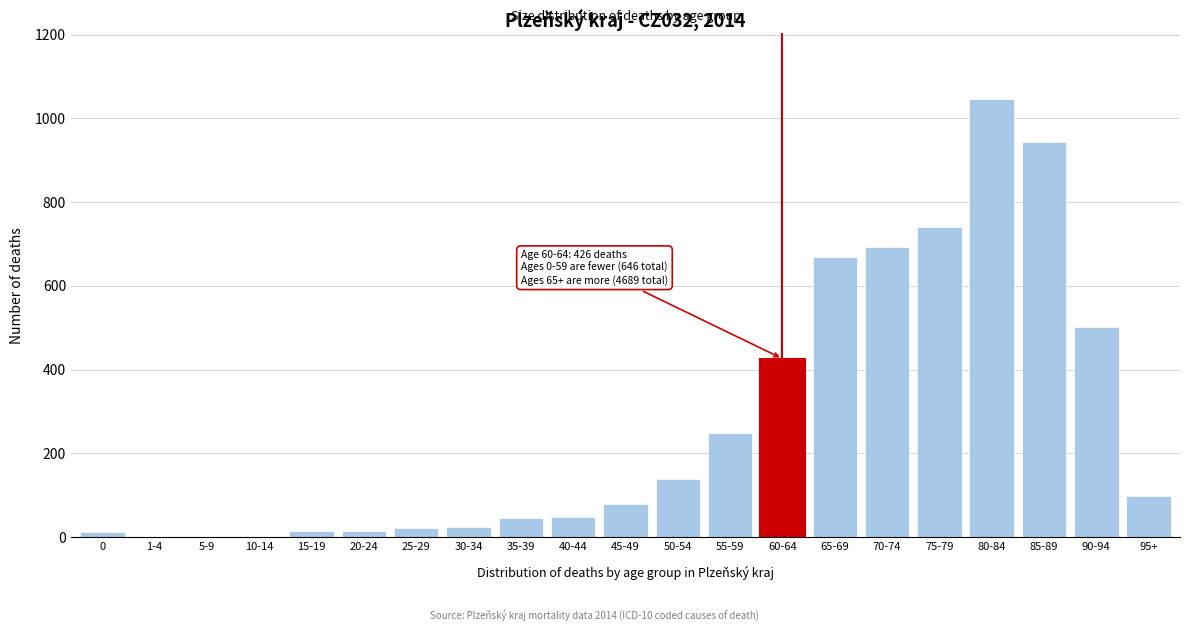

True or false: the data shows 98 at 95+.

True